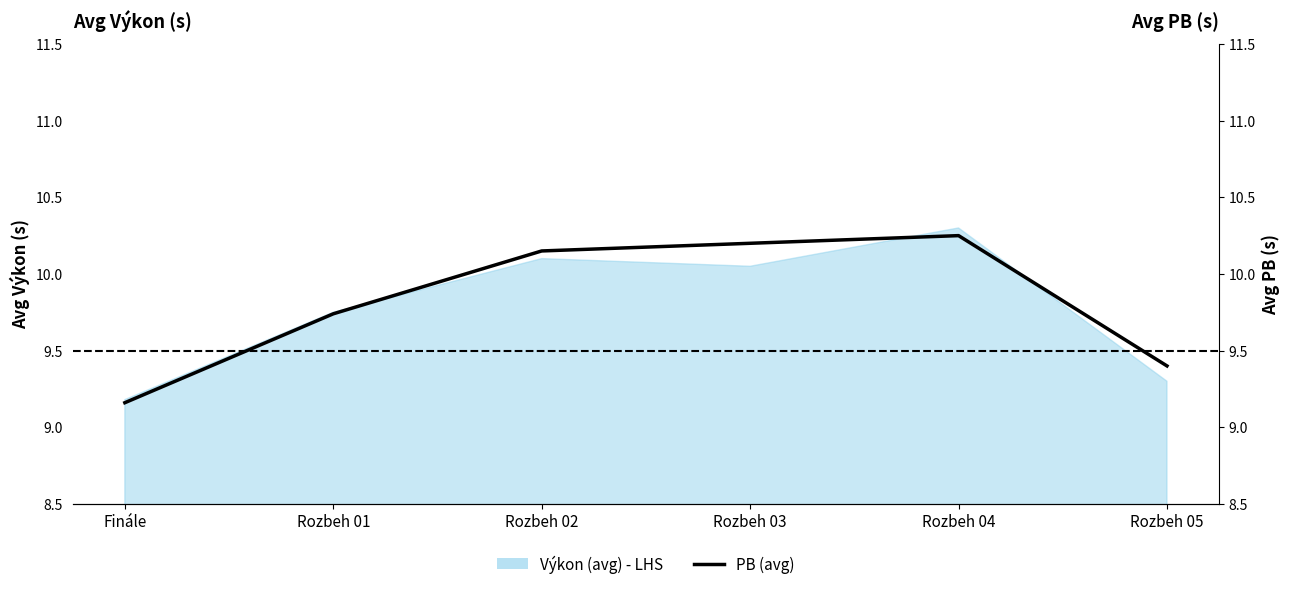

What position from the left is Finále?

1